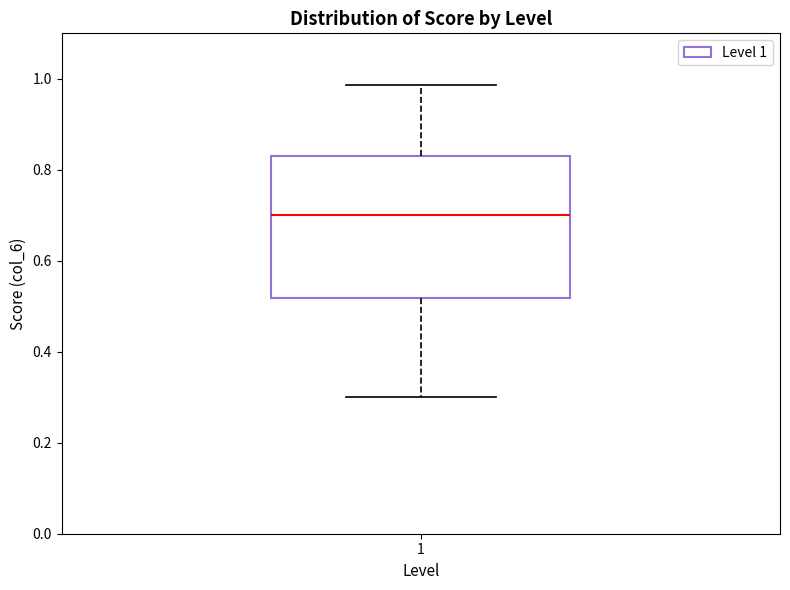

Read this box plot against the y-axis: the position of the median line, the range covered by the box, and the ends of both whiskers. The values are not printed on the chart, so give them approximately, as read against the axis.

median 0.70, box 0.52 to 0.84, whiskers 0.30 to 0.98